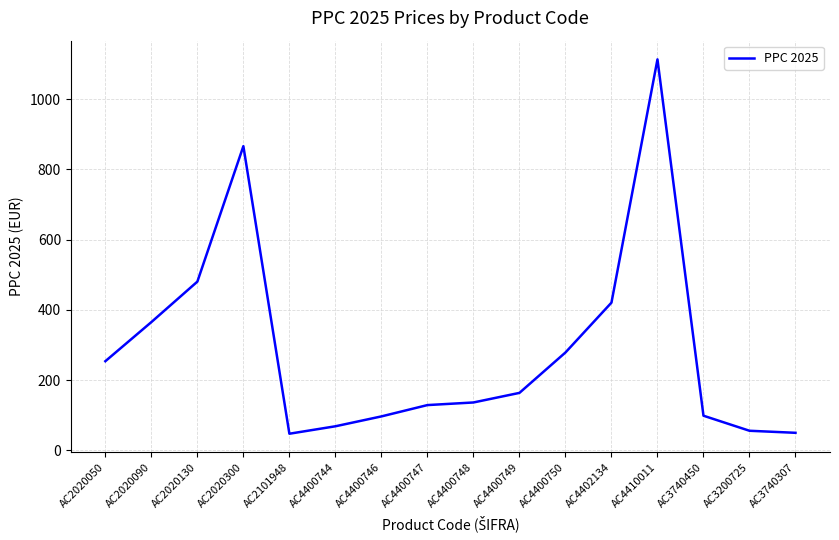

What is the ratio of the value at AC2020050 to the value at AC3740307?

5.1